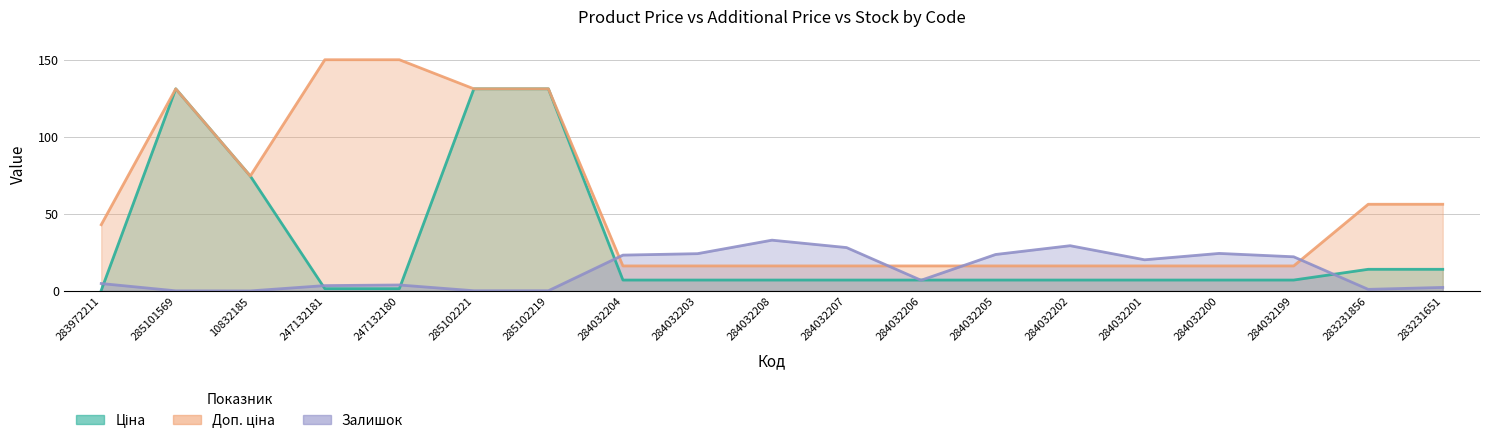

What are all the series names shown in the legend?

Ціна, Доп. ціна, Залишок